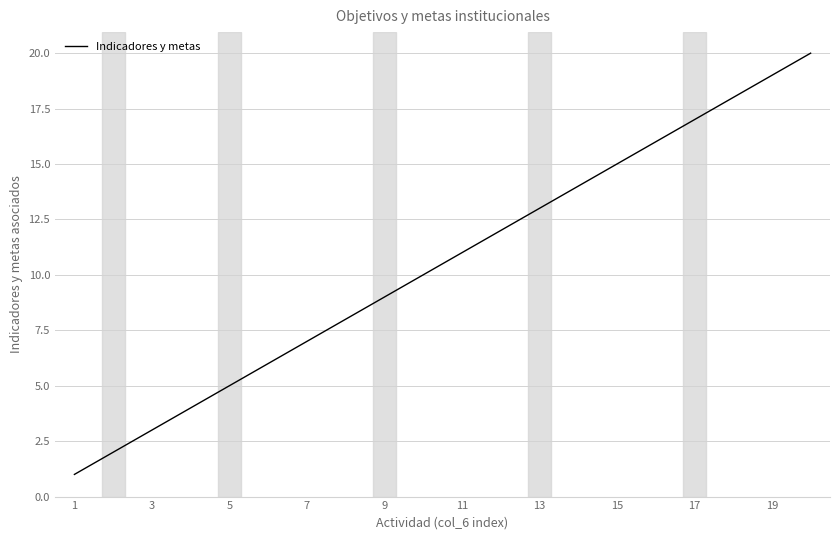

What is the greatest value displayed?

20